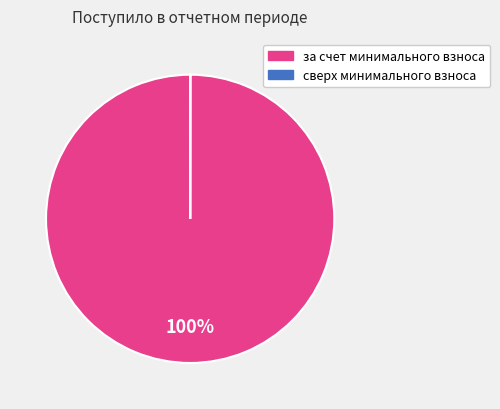

Is it true that за счет минимального взноса is 86% of the pie?

False